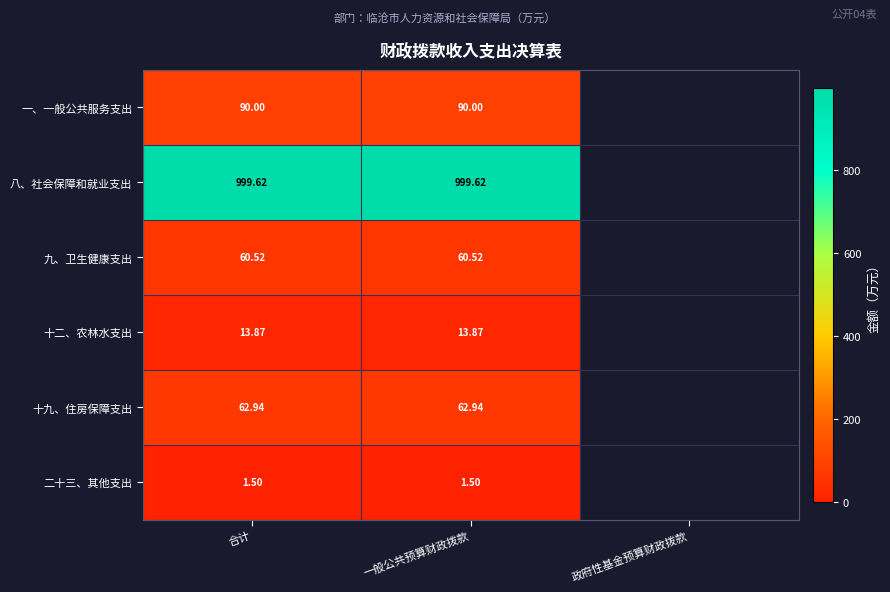

Is the value of 一、一般公共服务支出 at 一般公共预算财政拨款 greater than the value of 九、卫生健康支出 at 一般公共预算财政拨款?

Yes